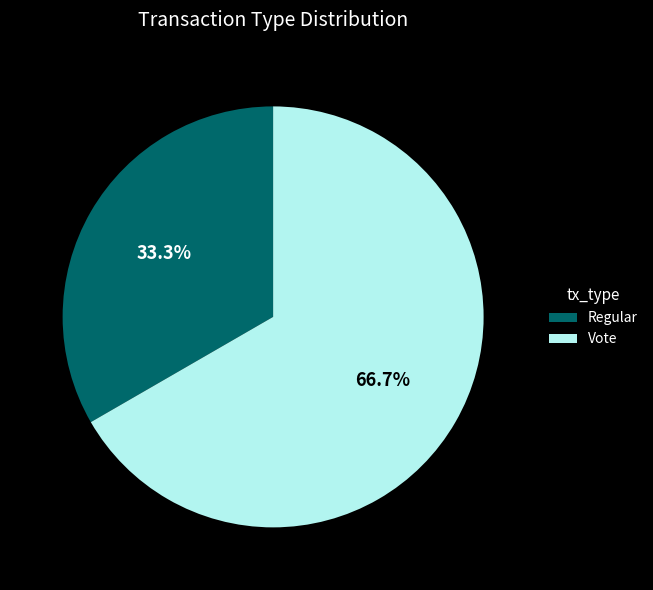

Which category has the biggest portion of the pie?

Vote